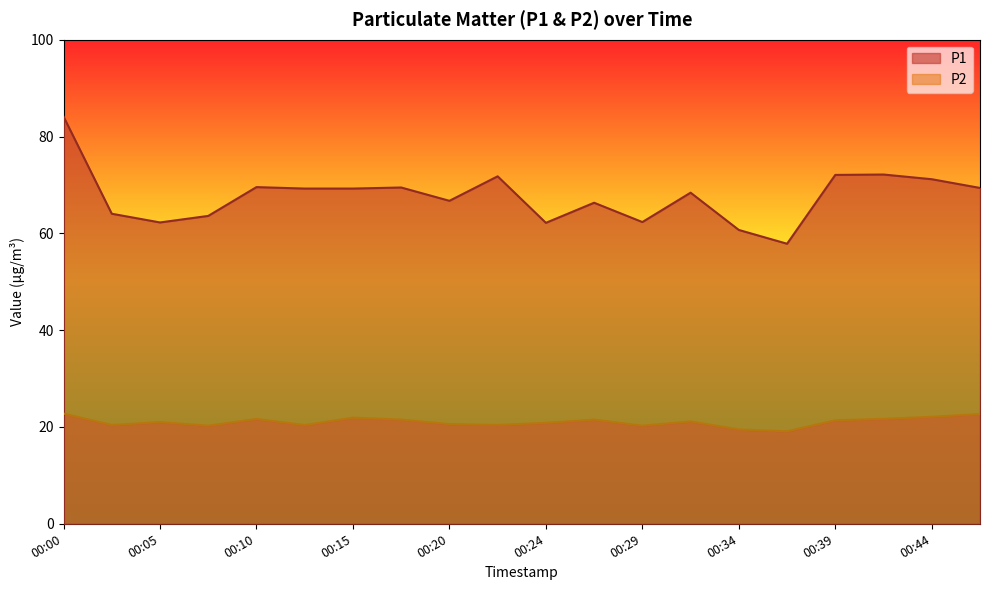

At which category is the sum across all series the highest?

00:00